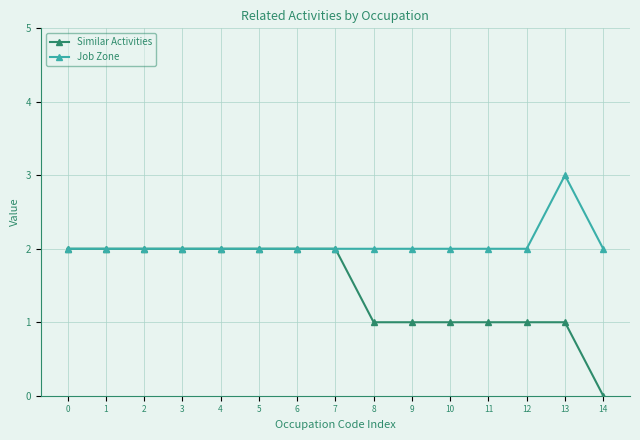

Which category has the lowest value across all series?

14